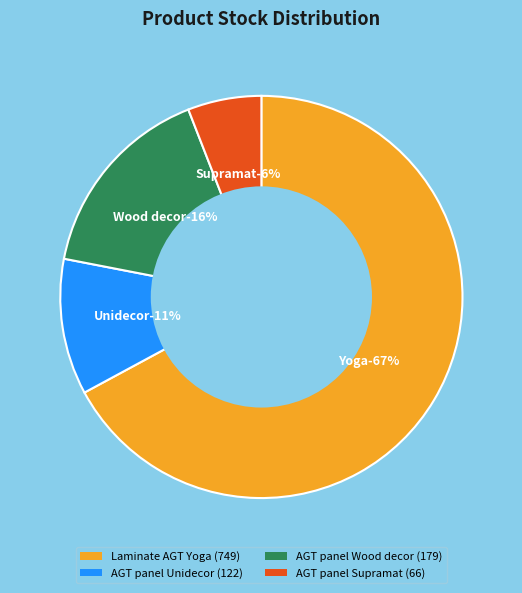

Combined, do Laminate AGT Yoga (100) and AGT panel Unidecor (30) account for over 50%?

No